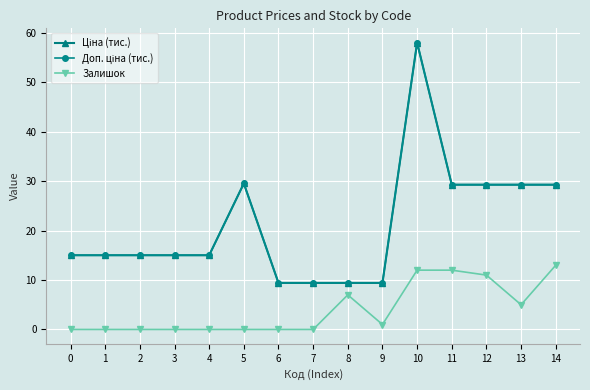

Is this an area chart (filled region under the line)?

No